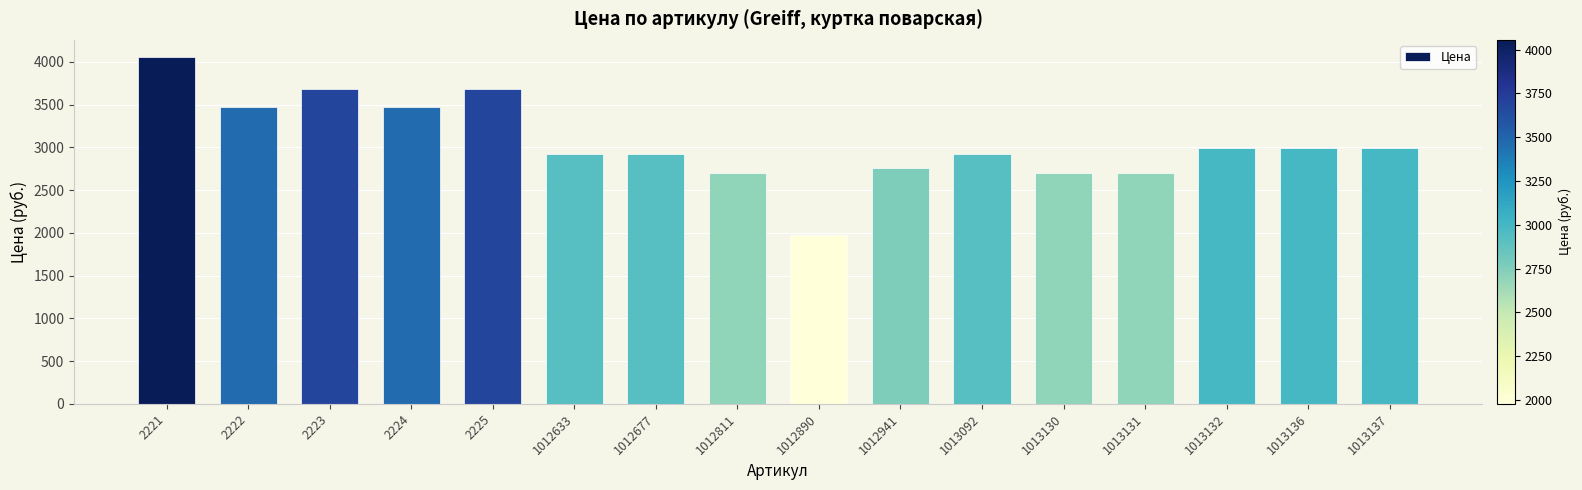

What is the ratio of the value at 2224 to the value at 2223?

0.9